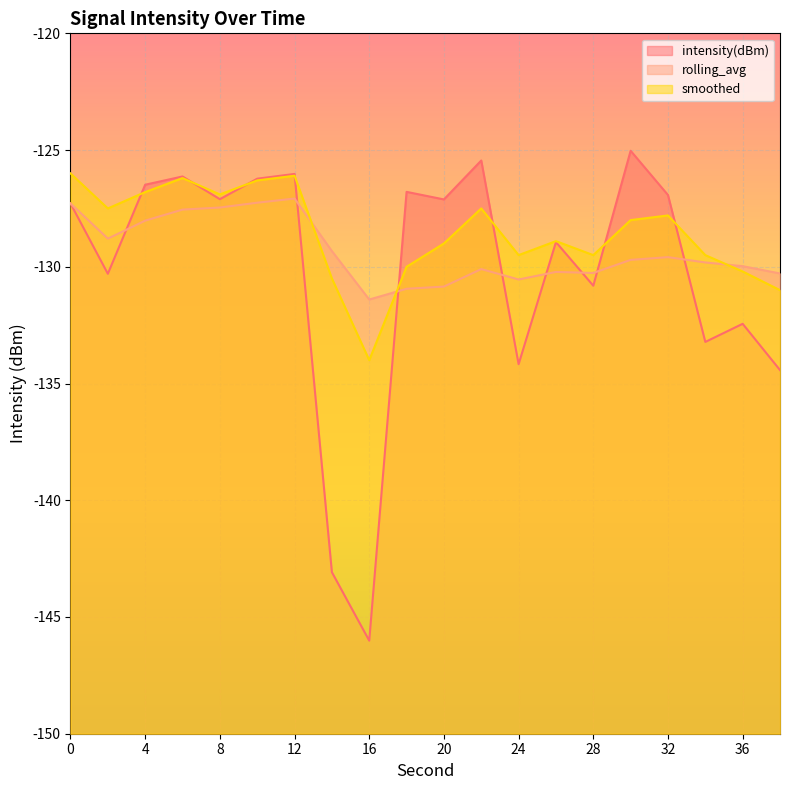

Where is the first local minimum for smoothed?

2